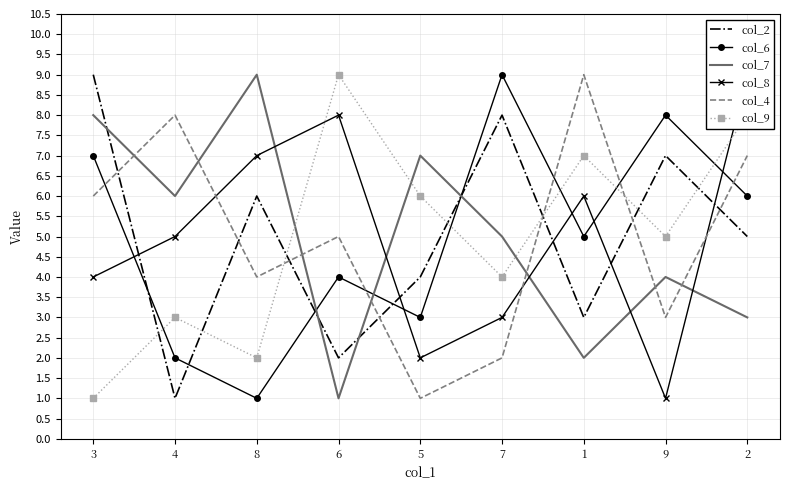

True or false: col_4 has more than 1 interior local peaks.

True